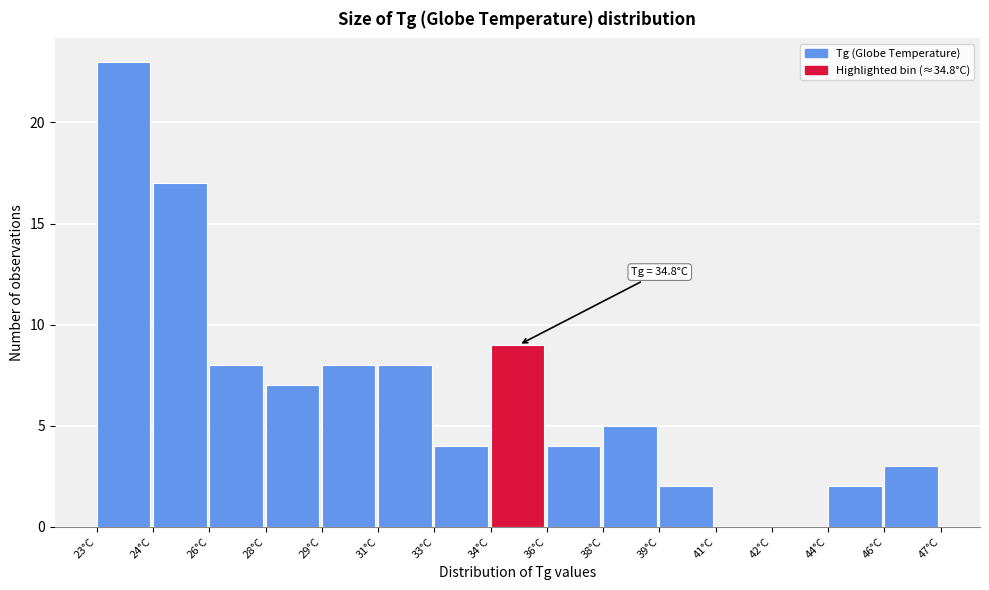

Reading right to left, what are all the values shown in this chart?

46°C=3	44°C=2	42°C=0	41°C=0	39°C=2	38°C=5	36°C=4	34°C=9	33°C=4	31°C=8	29°C=8	28°C=7	26°C=8	24°C=17	23°C=23